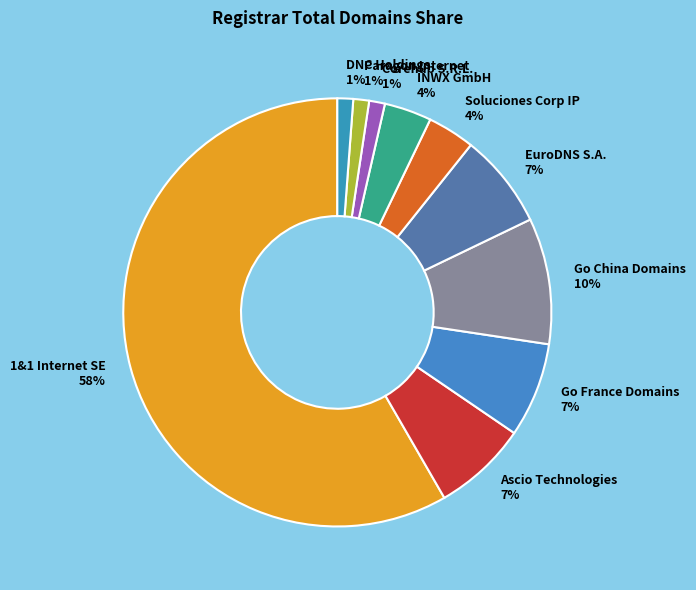

To the nearest percent, what is the combined percentage of Paragon Internet and DNC Holdings?

2%